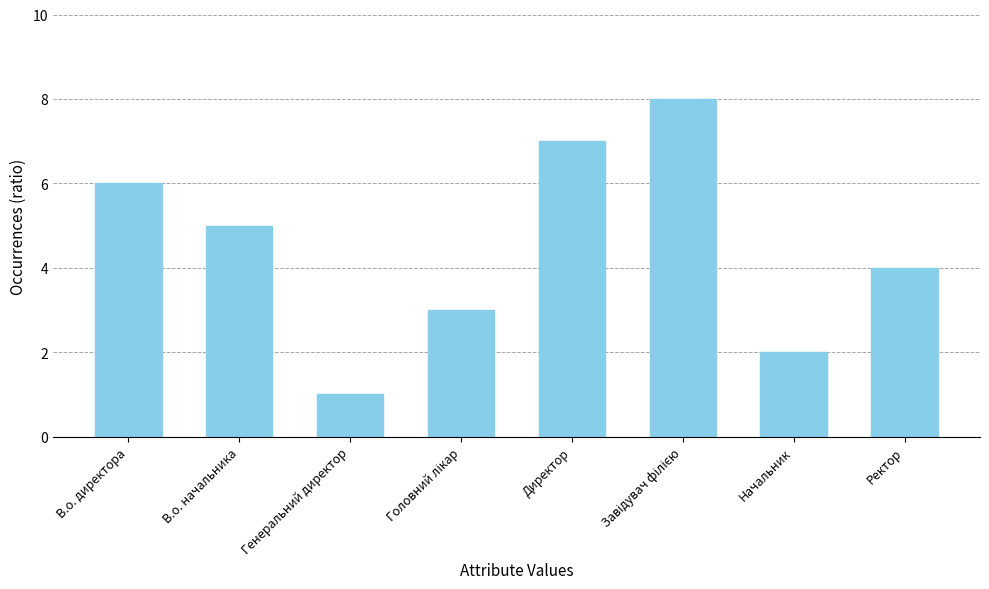

What is the maximum value shown in the chart?

8